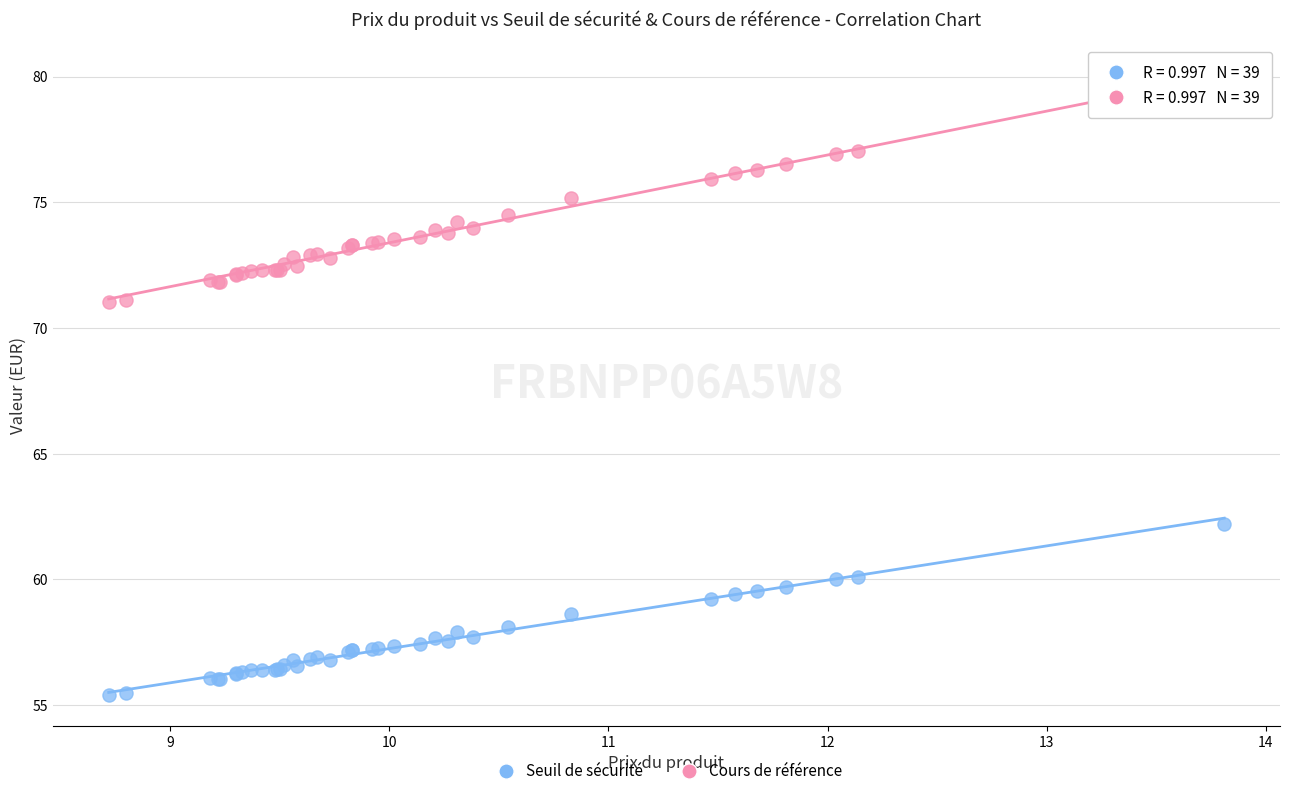

Which series contains the lowest Y value?

Seuil de sécurité